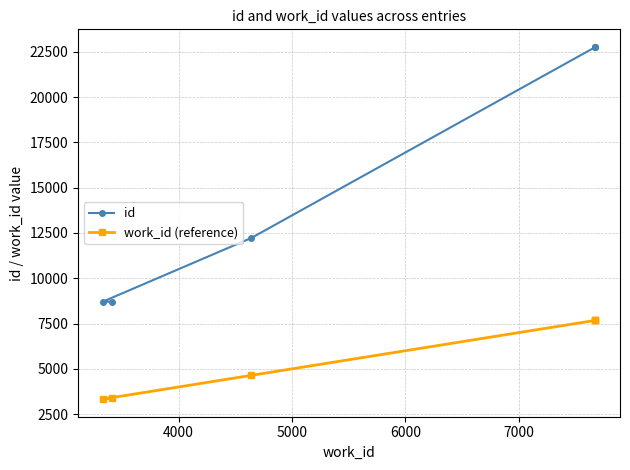

Does the chart display data point markers on the line(s)?

Yes